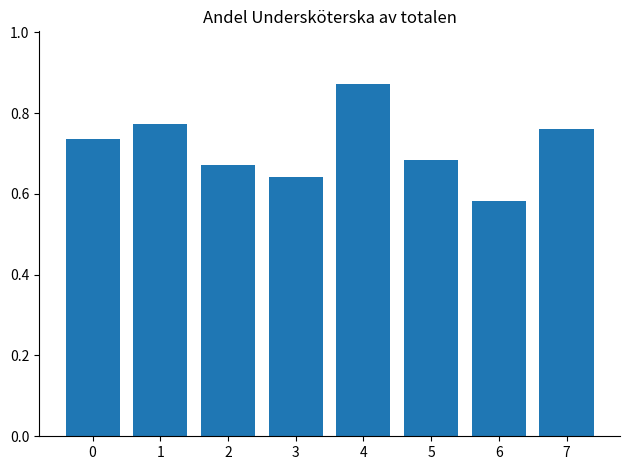

True or false: the data shows 1.4 at 4.

False